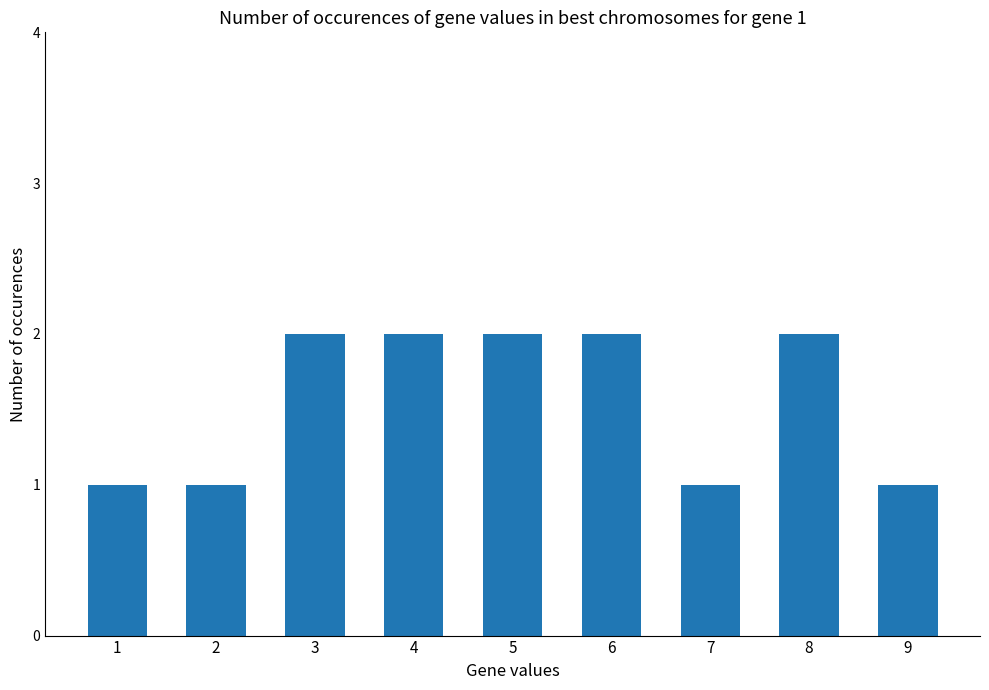

Count the number of categories in the chart.

9